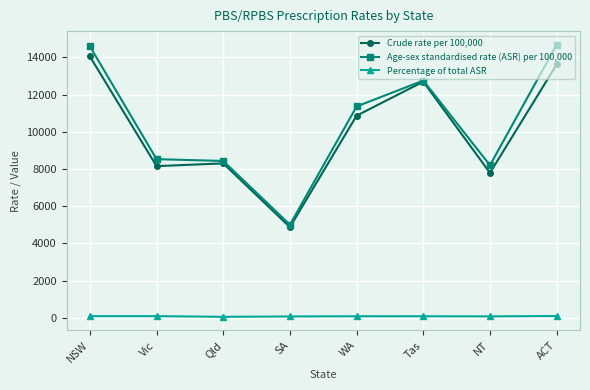

True or false: Crude rate per 100,000 and Percentage of total ASR cross at least once.

False